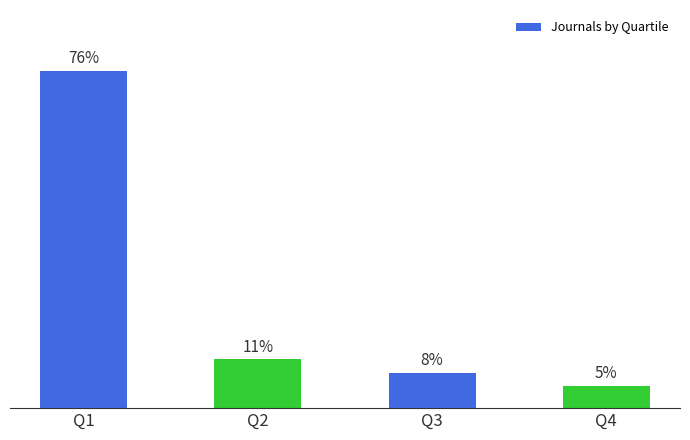

List the labels in order of value, largest first.

Q1, Q2, Q3, Q4